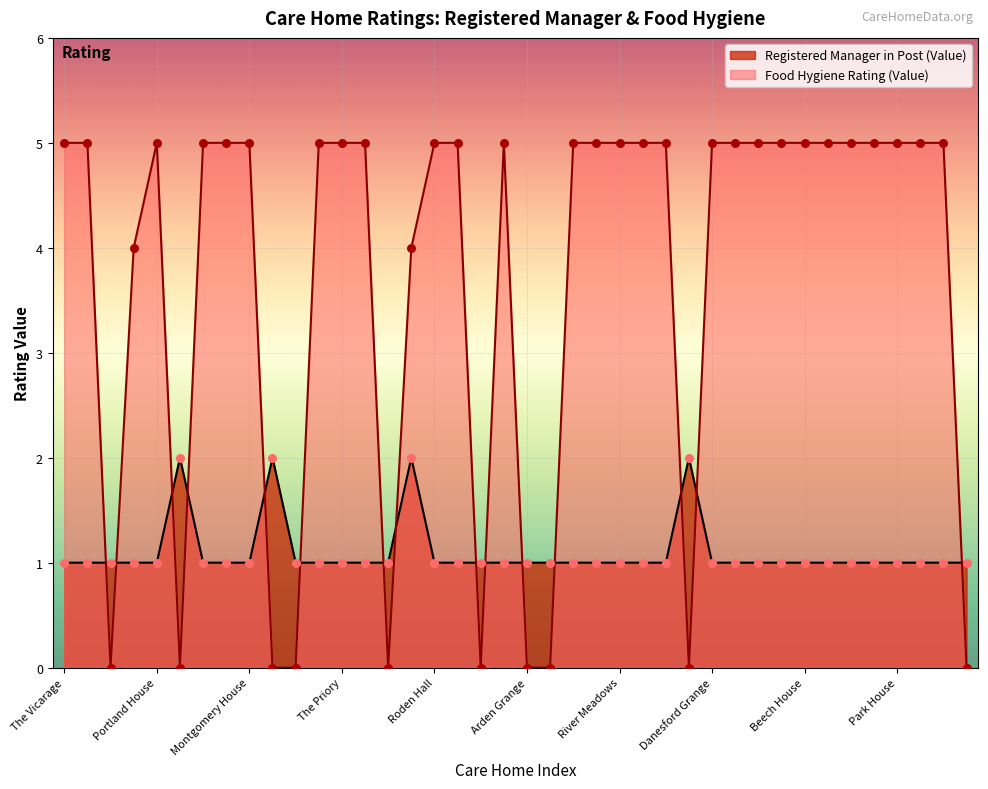

Which series has the largest Y range (max minus min)?

Food Hygiene Rating (Value)